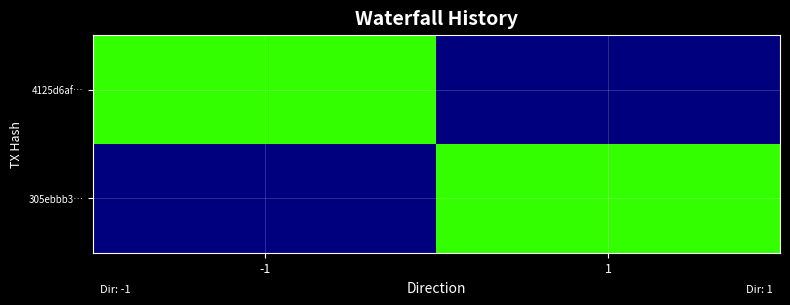

Between -1 and 1, which series saw the biggest shift?

4125d6af…